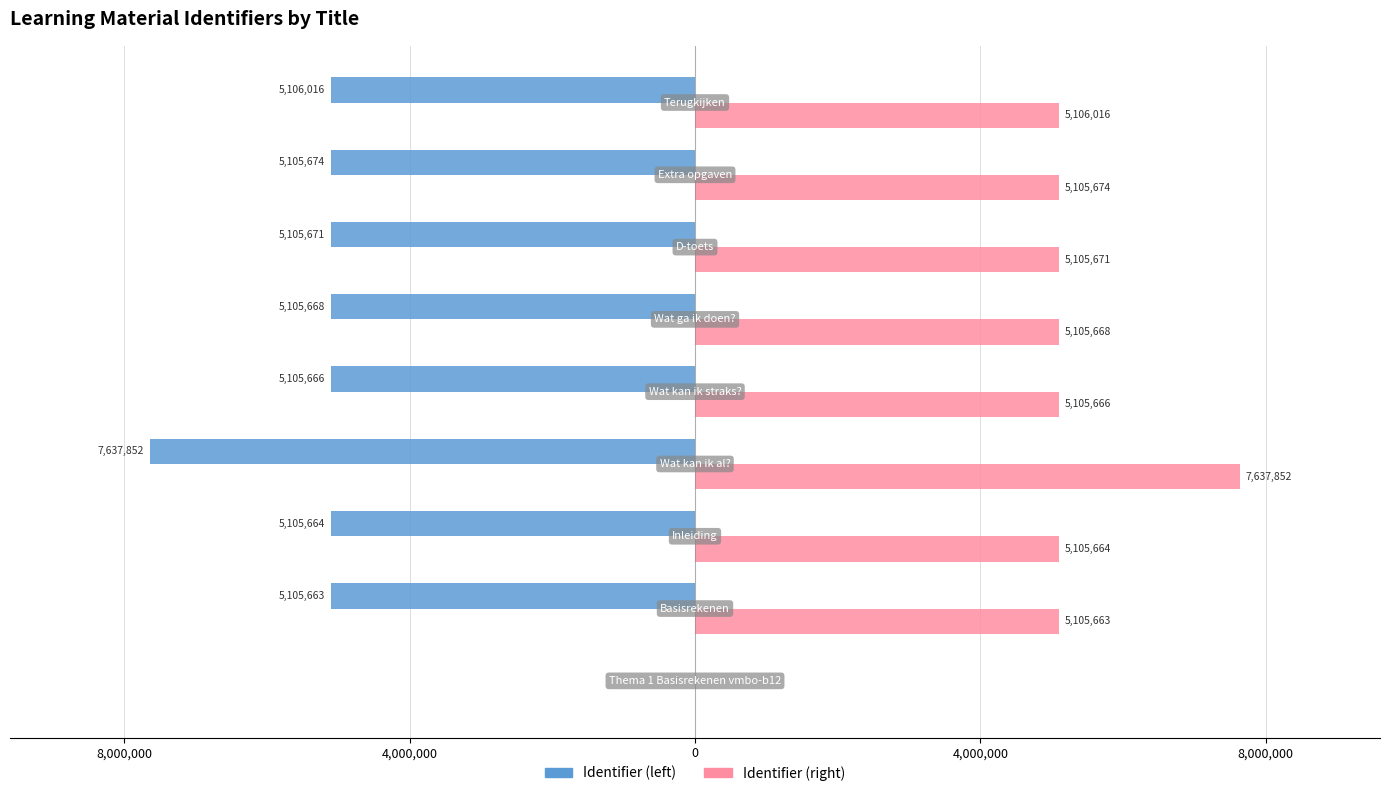

What are all the series names shown in the legend?

Identifier (left), Identifier (right)